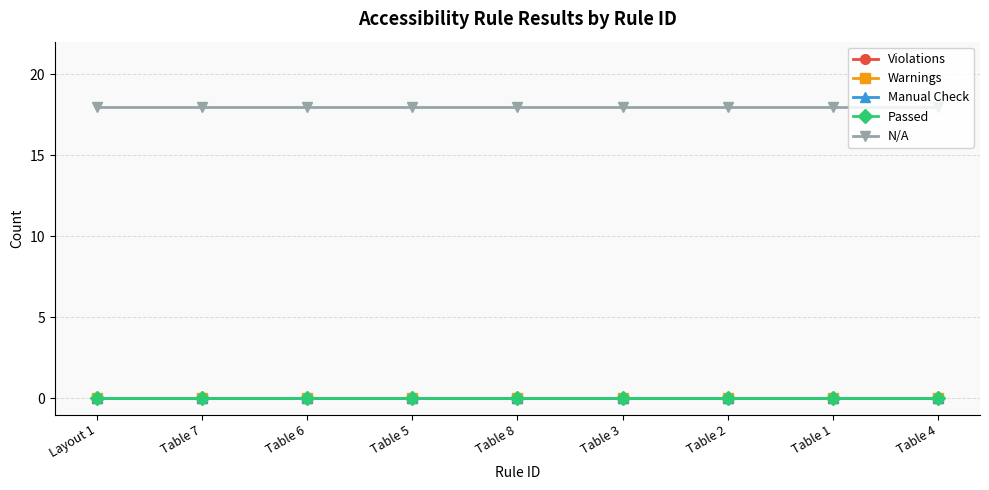

Which series has the largest total across all categories?

N/A